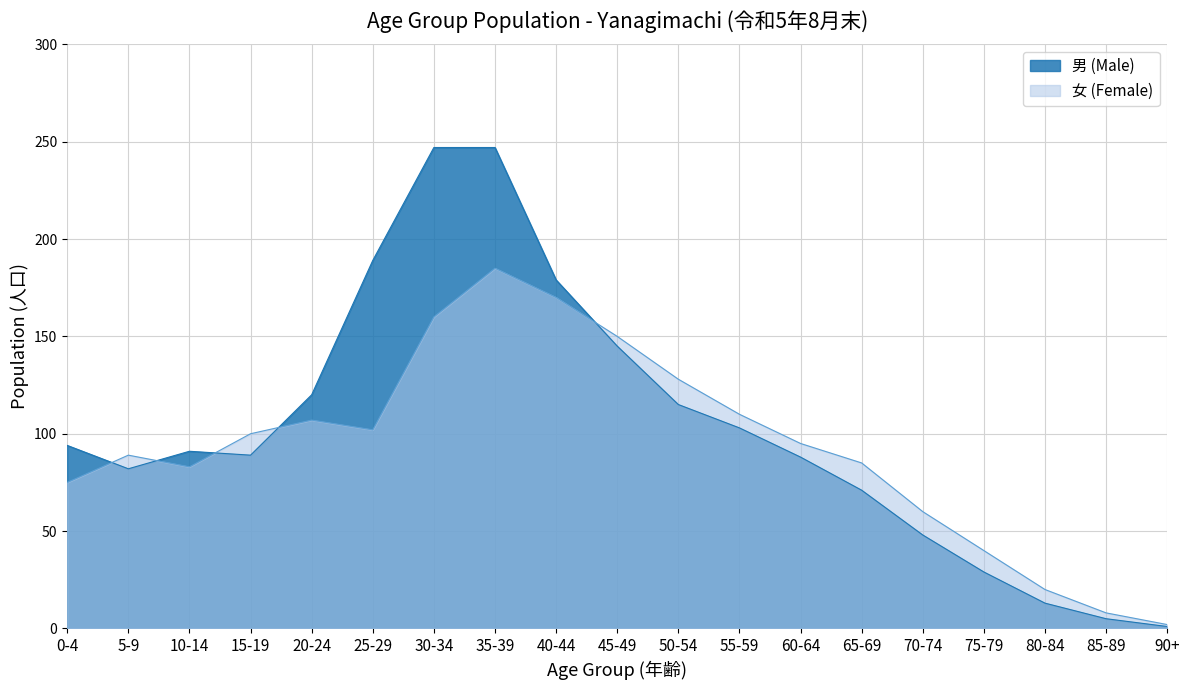

List the labels in order of value, smallest first.

90+, 85-89, 80-84, 75-79, 70-74, 65-69, 5-9, 60-64, 15-19, 10-14, 0-4, 55-59, 50-54, 20-24, 45-49, 40-44, 25-29, 30-34, 35-39